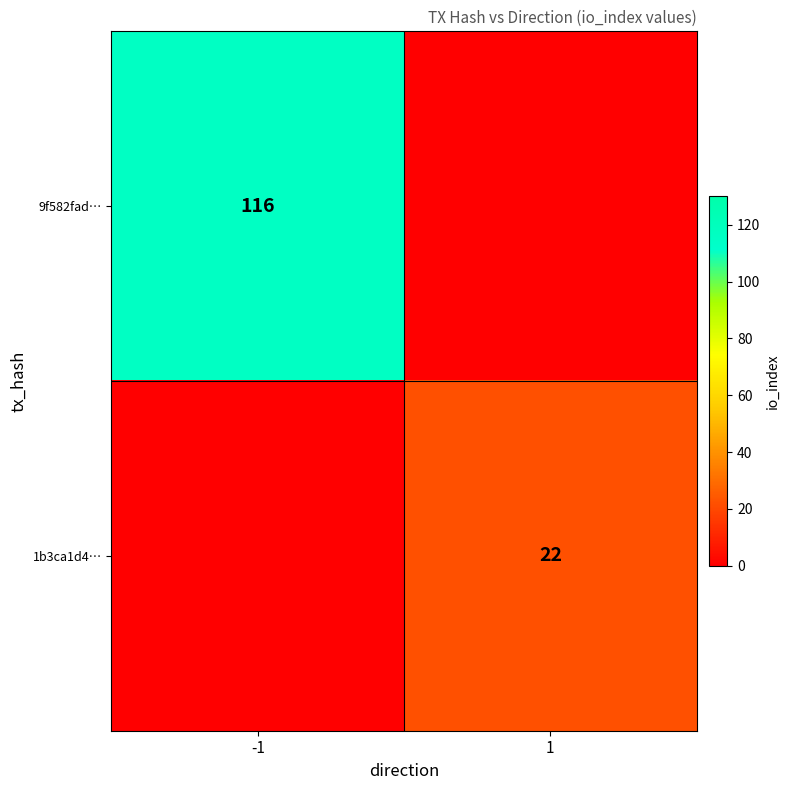

Is it true that 9f582fad… equals 116 at -1?

True